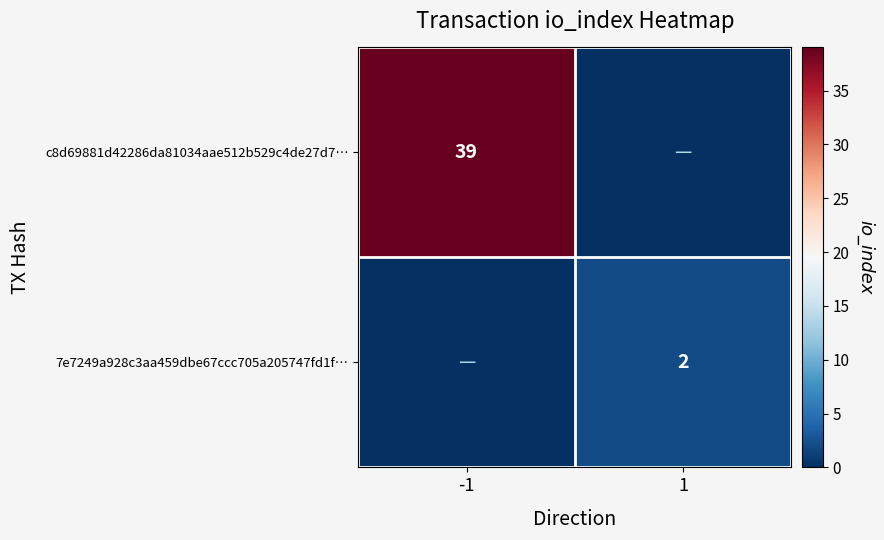

Is it true that 7e7249a928c3aa459dbe67ccc705a205747fd1f… equals 1 at 1?

False